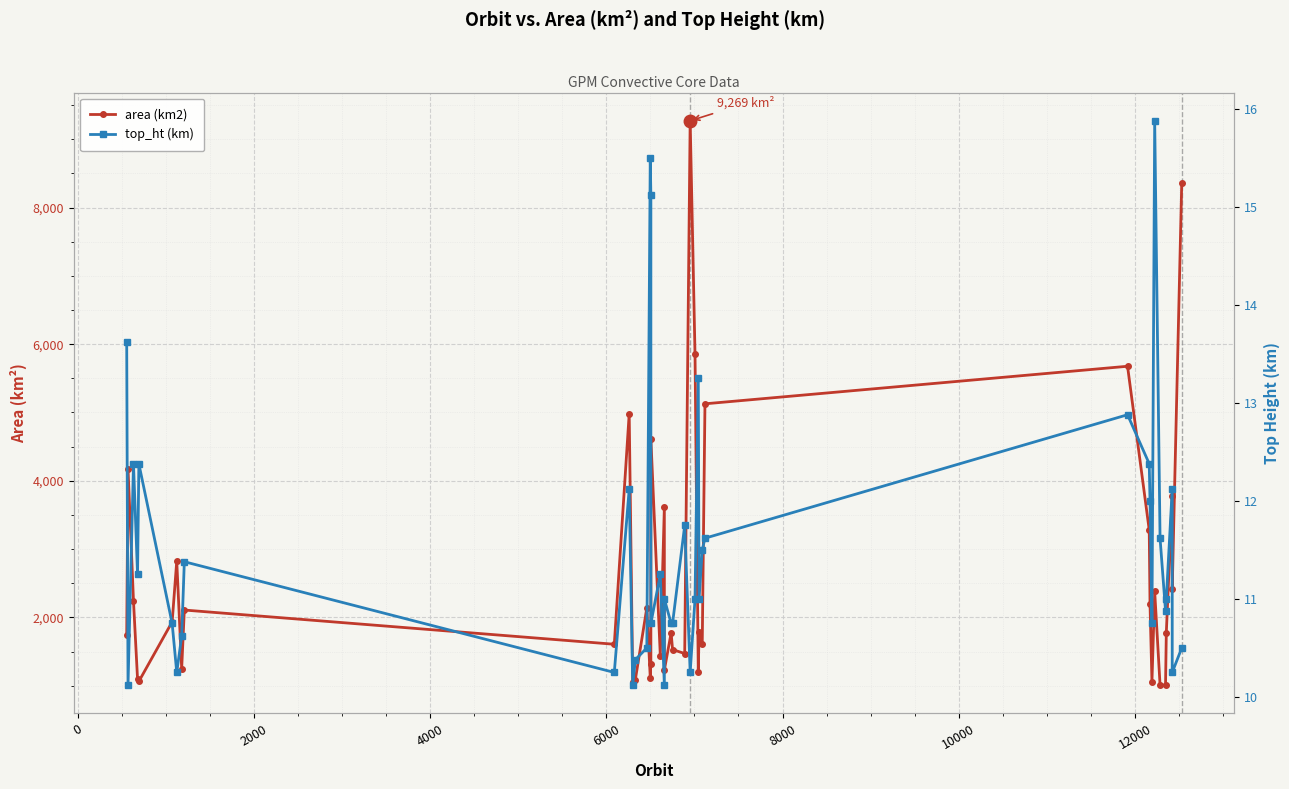

What is the average value of the top_ht (km) series?

11.5